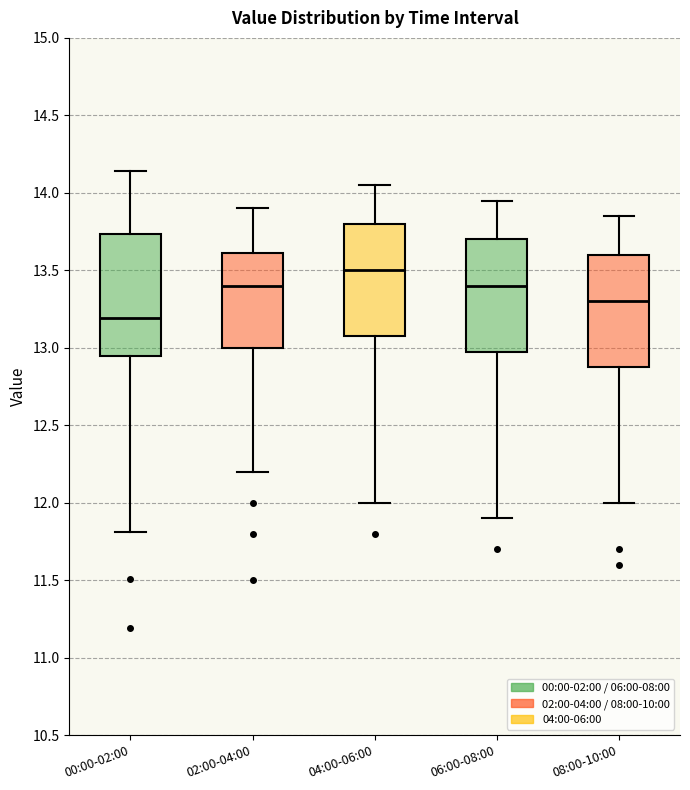

Where does the median line of the box for 02:00-04:00 sit on the y-axis? The values are not printed on the chart, so give them approximately, as read against the axis.

13.40